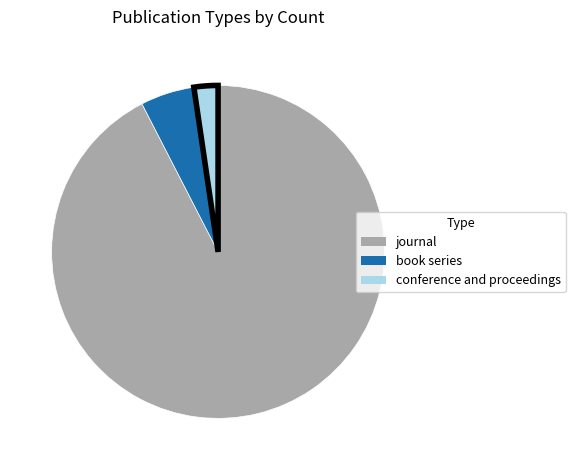

Rank the categories by value from highest to lowest.

journal, book series, conference and proceedings